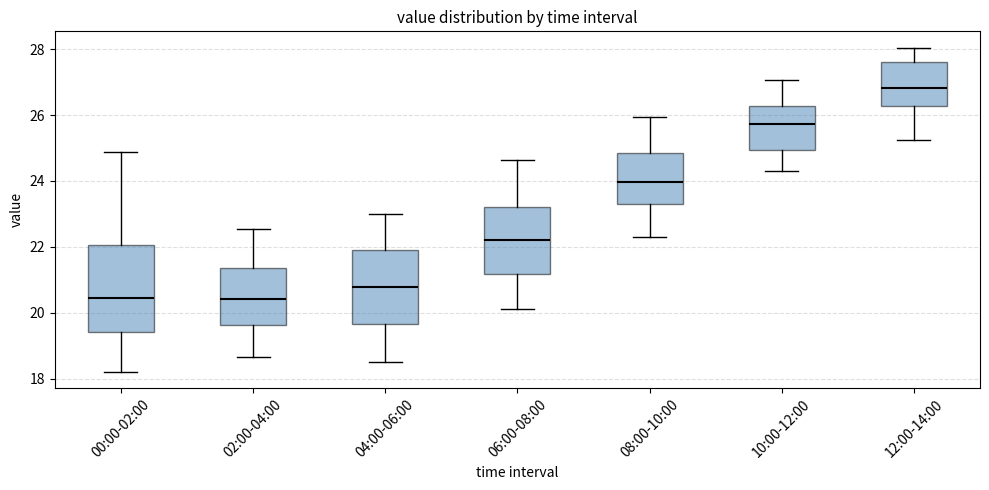

Which box is the tallest, from its lower edge to its upper edge?

00:00-02:00